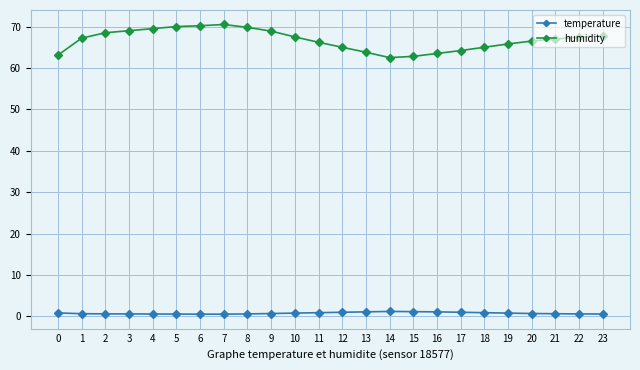

Is it true that humidity equals 105.0 at 14?

False